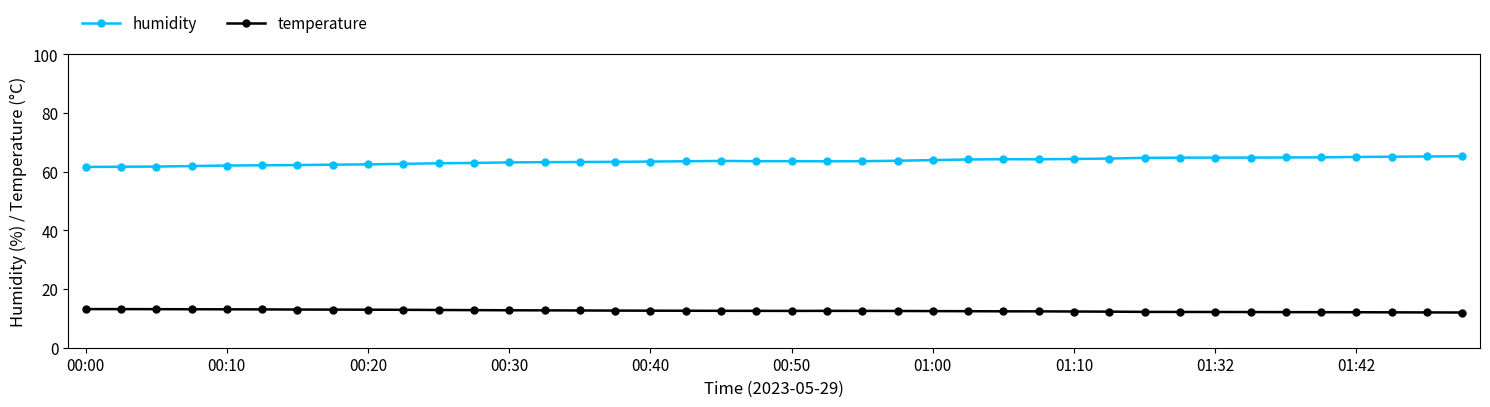

True or false: humidity has more than 0 interior local peaks.

True